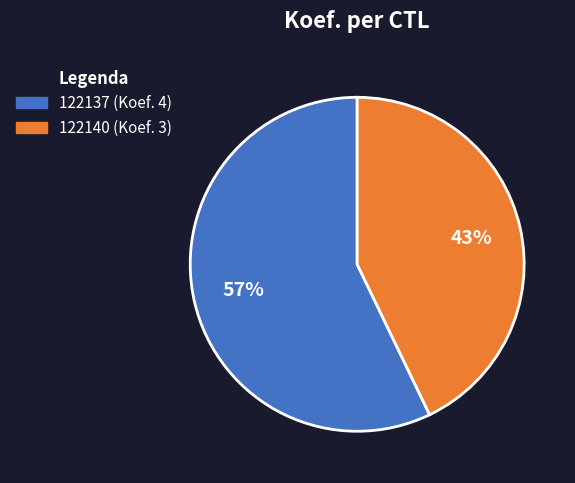

Which slice represents more than half of the pie?

122137